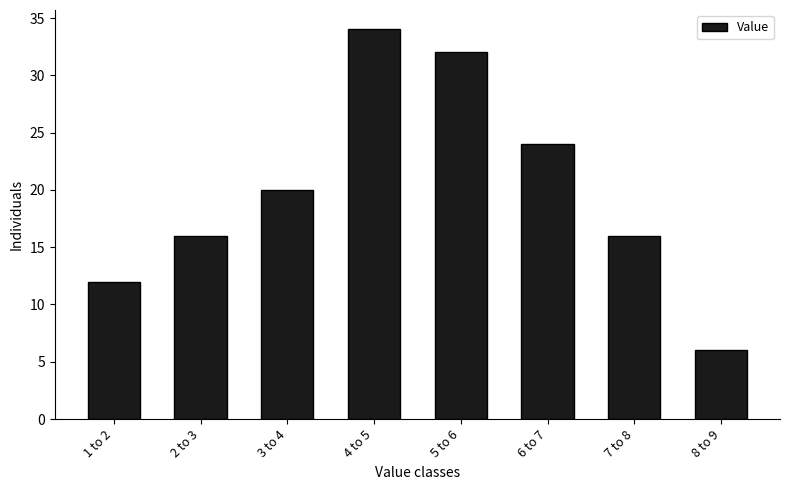

Reading left to right, what are all the values shown in this chart?

1 to 2=12	2 to 3=16	3 to 4=20	4 to 5=34	5 to 6=32	6 to 7=24	7 to 8=16	8 to 9=6